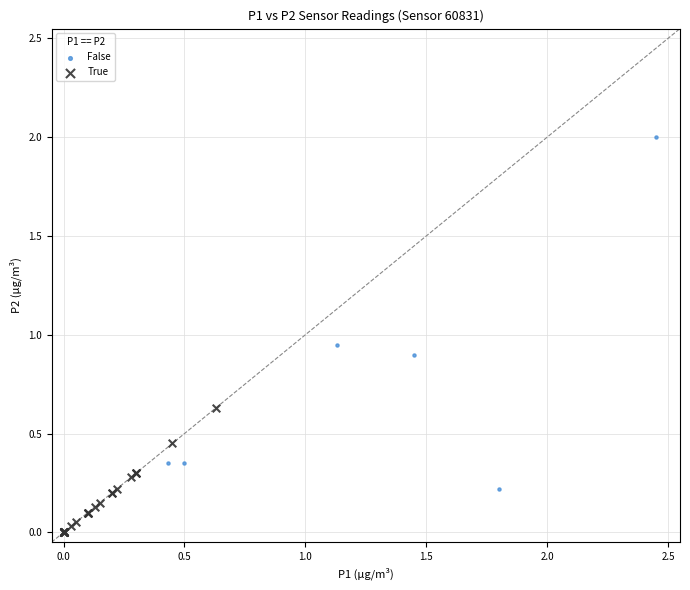

What are all the series names shown in the legend?

False, True